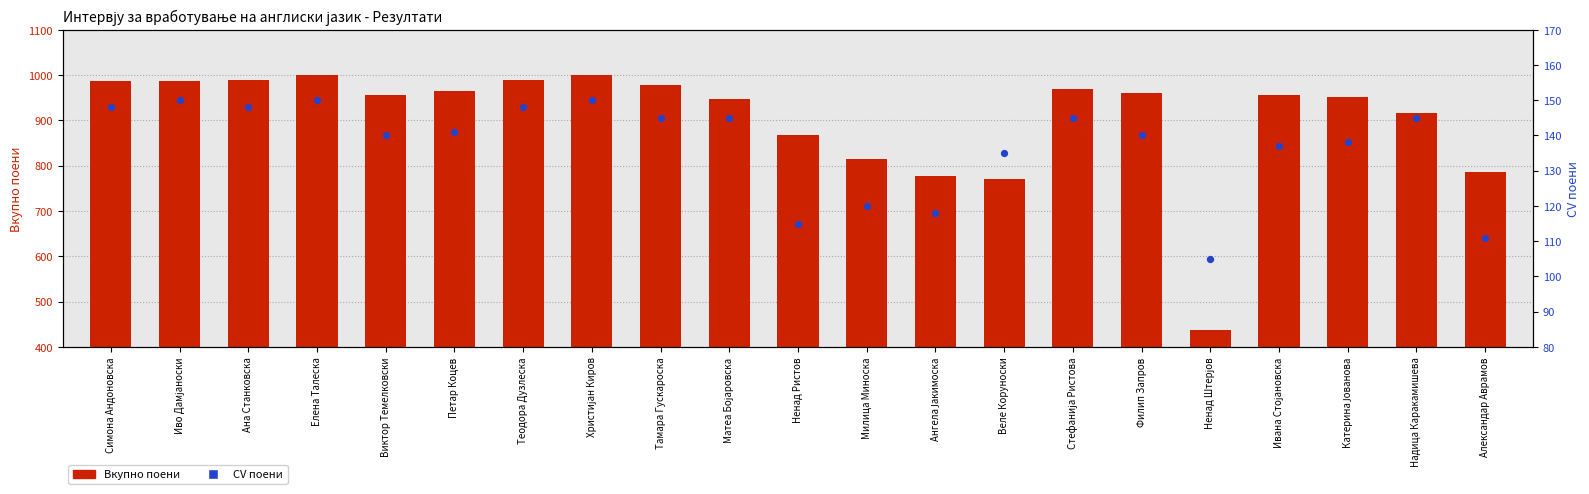

At how many categories does at least one series exceed 215?

21